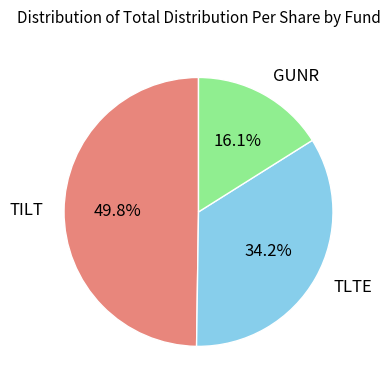

To the nearest percent, what is the average slice percentage?

33%